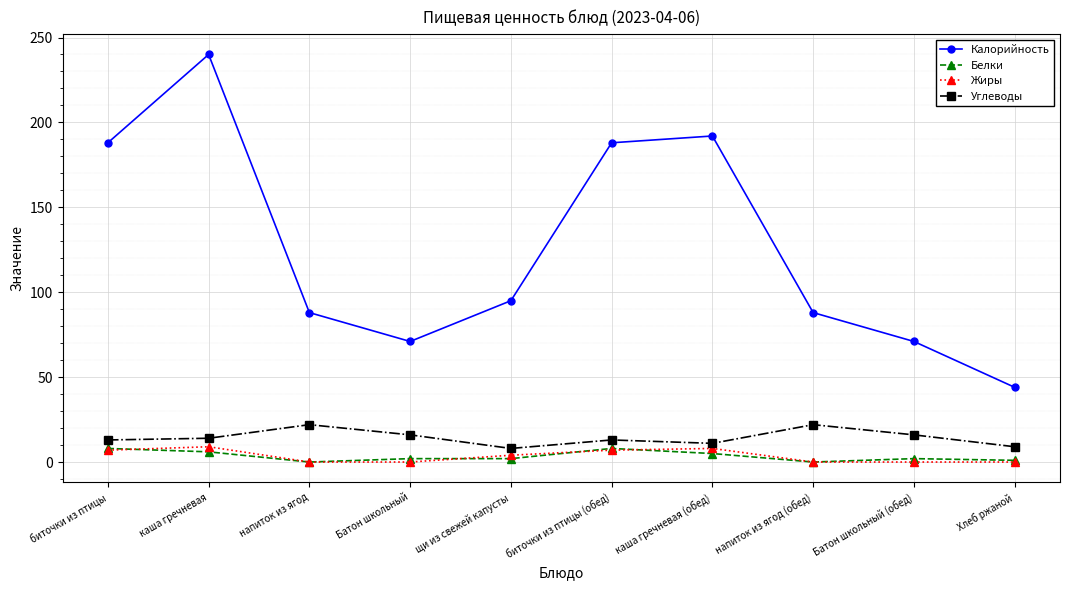

True or false: Углеводы and Белки intersect in this chart.

False